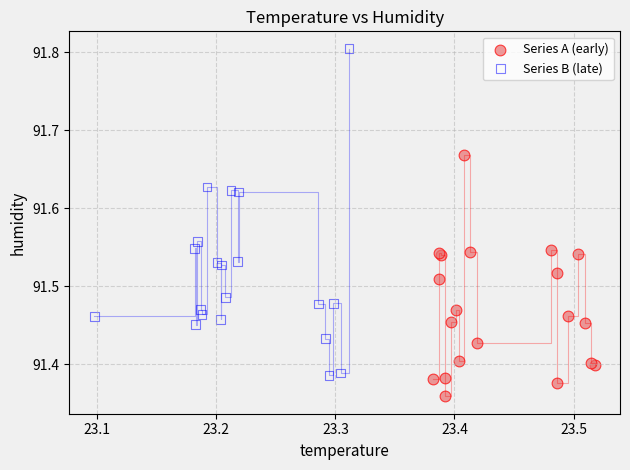

Which series reaches the minimum Y coordinate?

Series A (early)